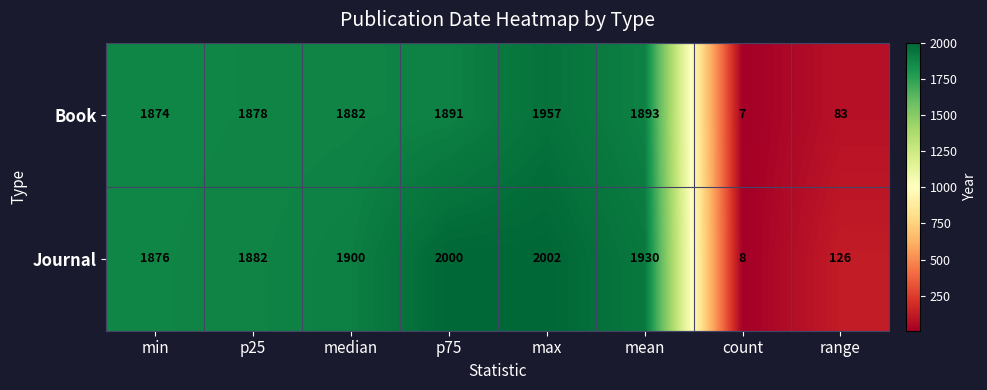

Which series changed the most between p25 and max?

Journal